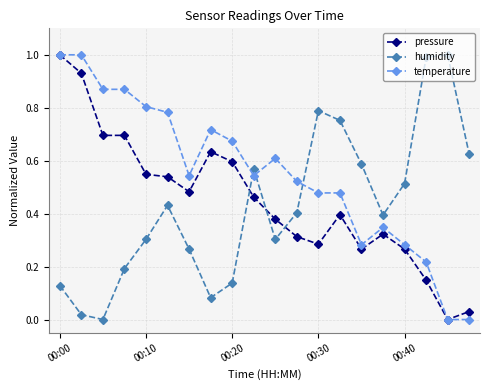

True or false: temperature has more than 1 points higher than both neighbors.

True